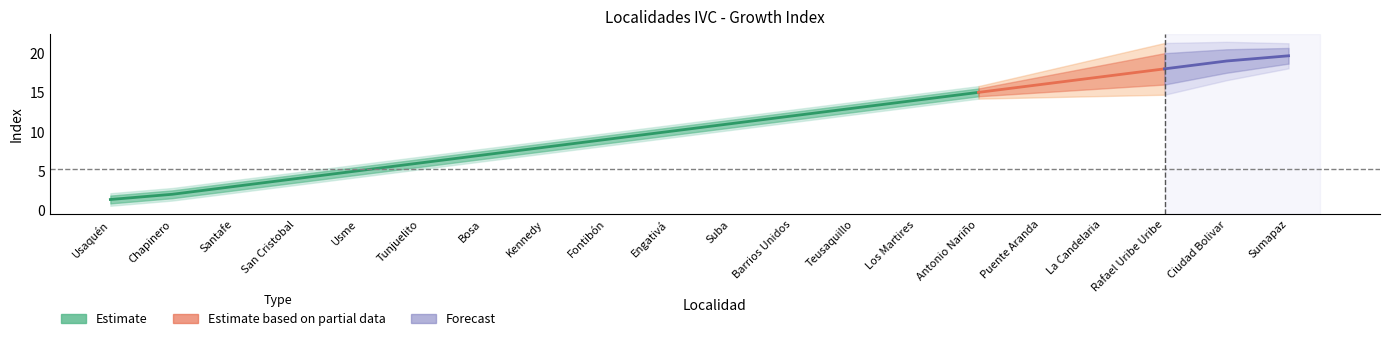

Is this an area chart (filled region under the line)?

No